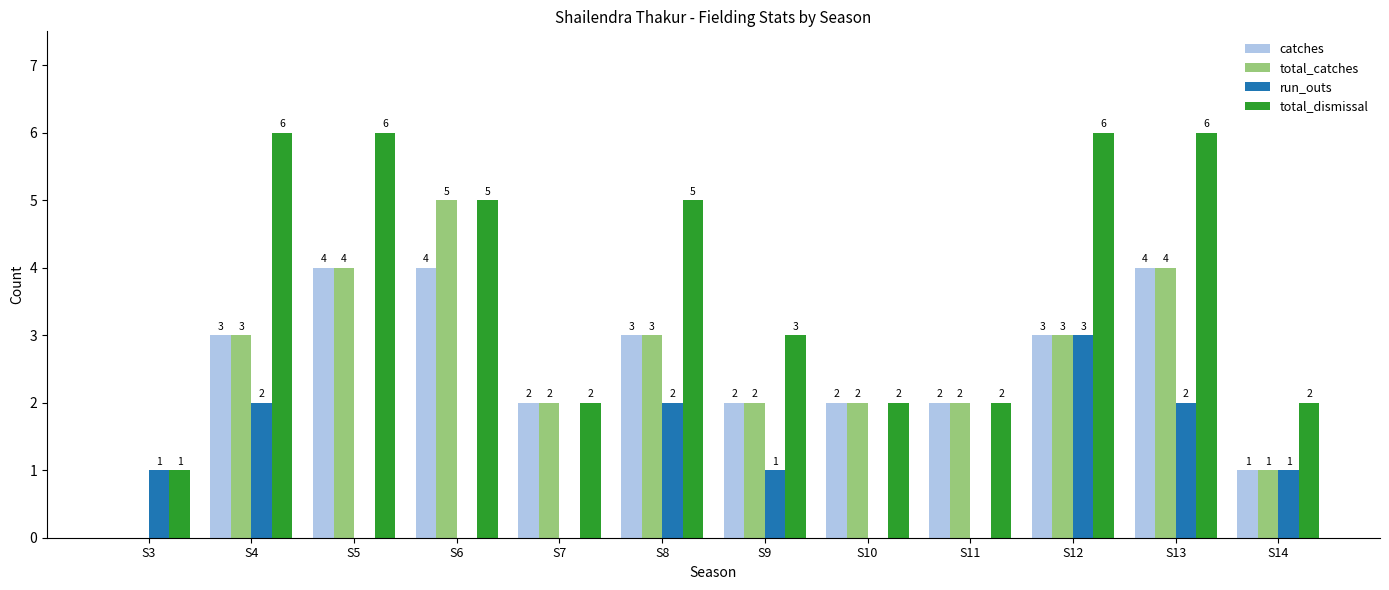

What is the maximum value shown in the chart?

6